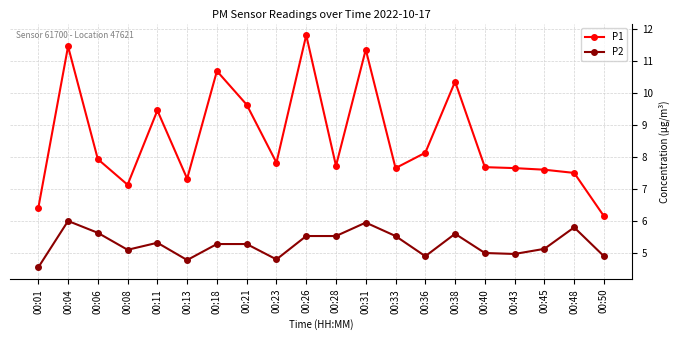

Between 00:21 and 00:45, which series saw the biggest shift?

P1